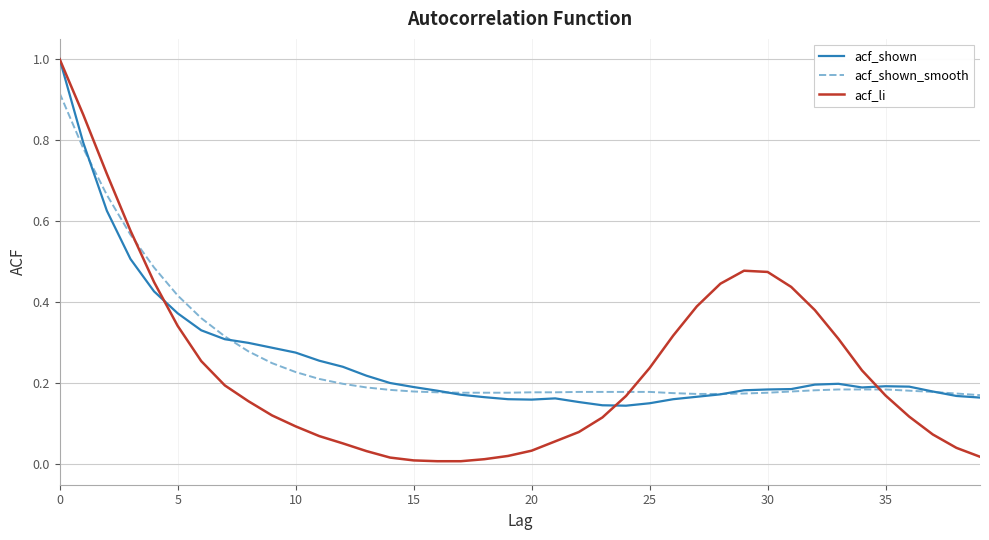

Which series has the largest range (max minus min)?

acf_li